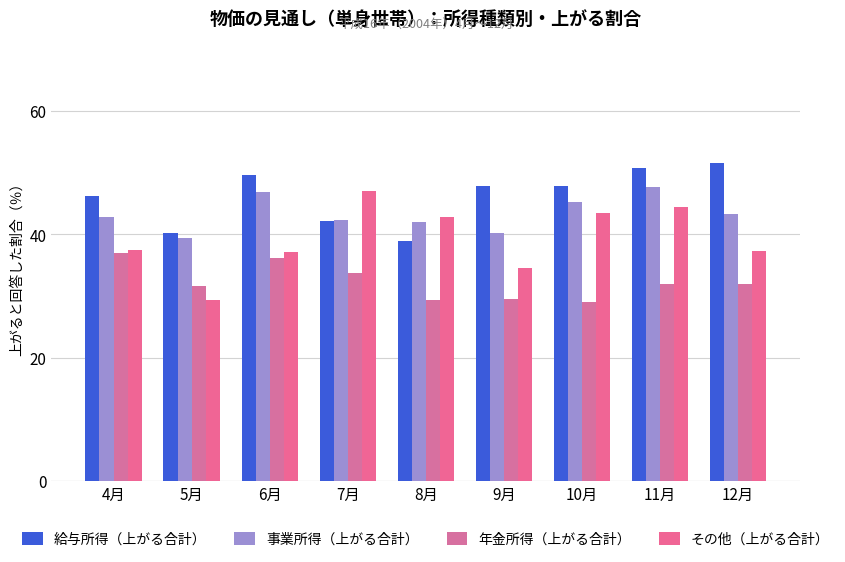

At which category is the sum across all series the highest?

11月